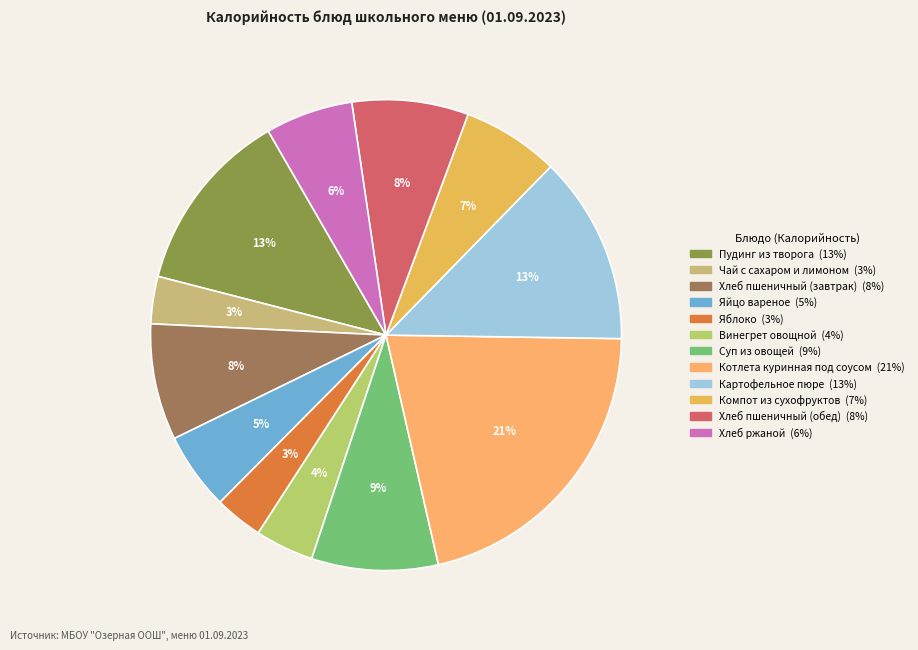

To the nearest percent, what portion does Яйцо вареное represent?

5%